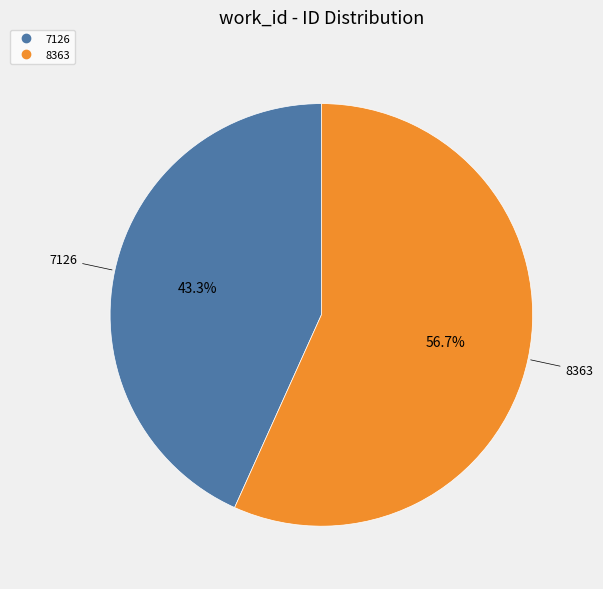

True or false: 7126 accounts for 51% of the total.

False